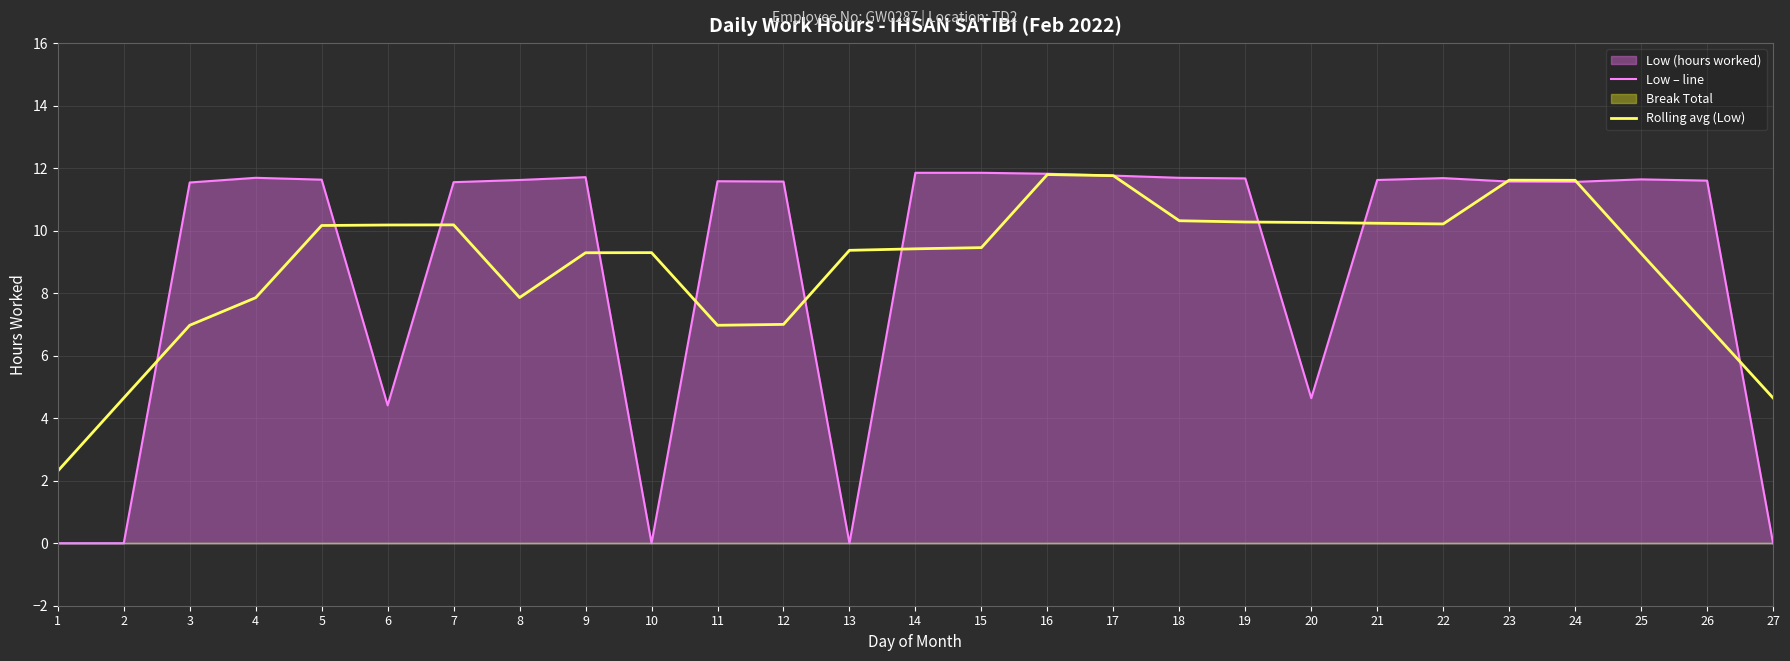

Where does the Rolling avg (Low) series first go above 9?

5